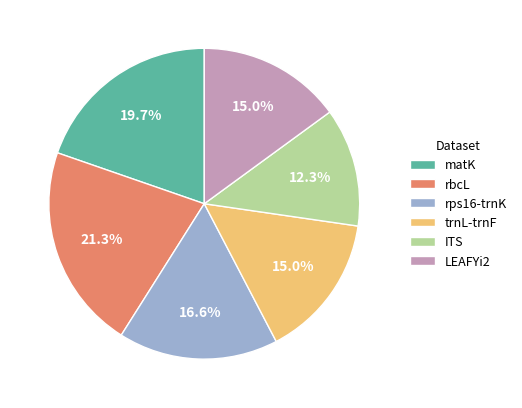

Is trnL-trnF the majority of the pie?

No